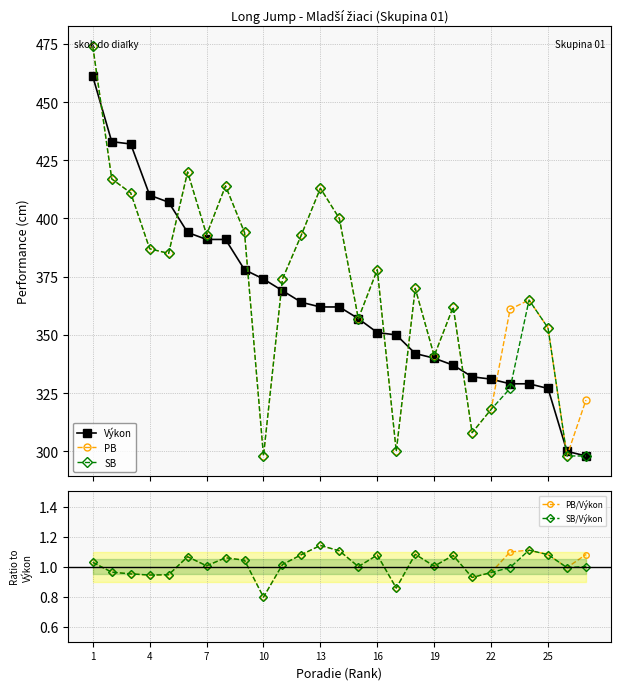

At how many categories does at least one series exceed 169?

27